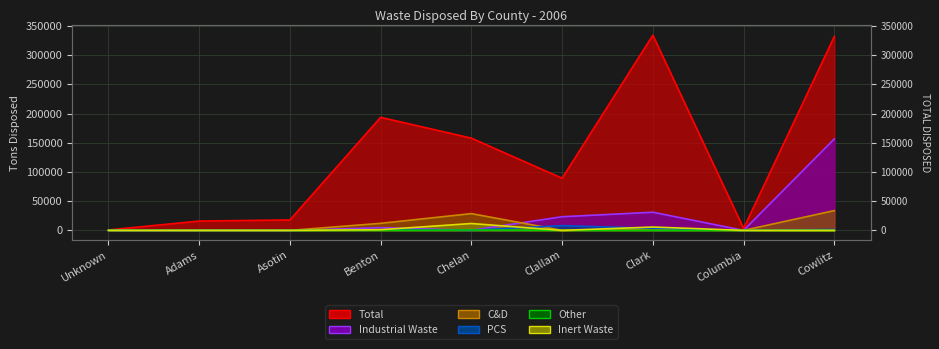

The PCS series shows 4620.2 at Columbia. True or false?

False